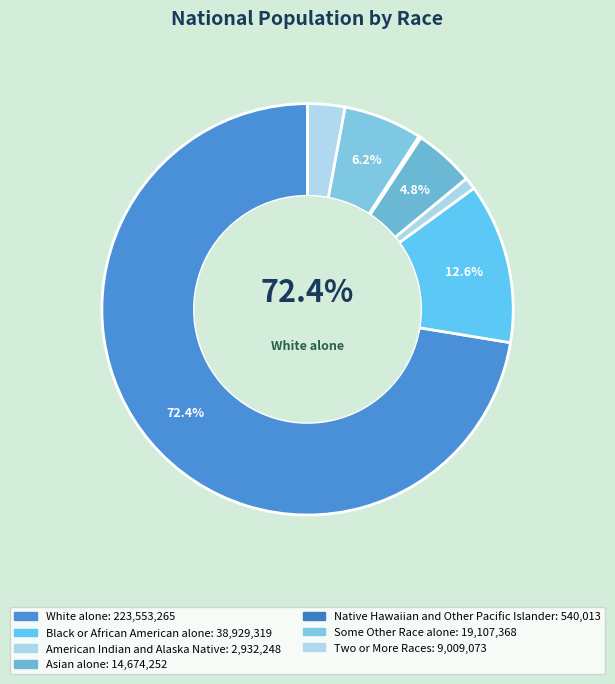

Is the sum of White alone and Some Other Race alone greater than half?

Yes